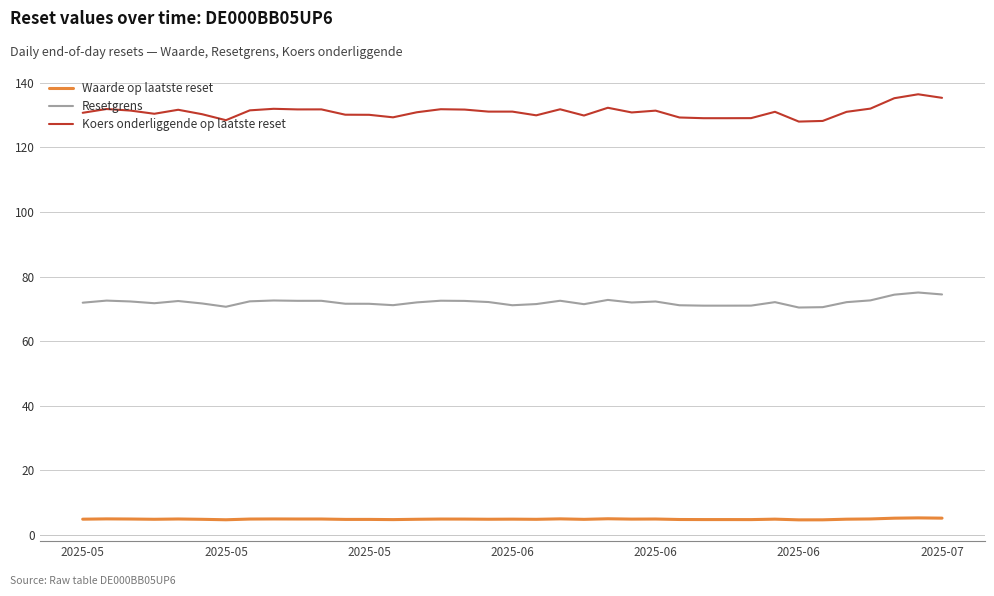

Which series has the largest total across all categories?

Koers onderliggende op laatste reset